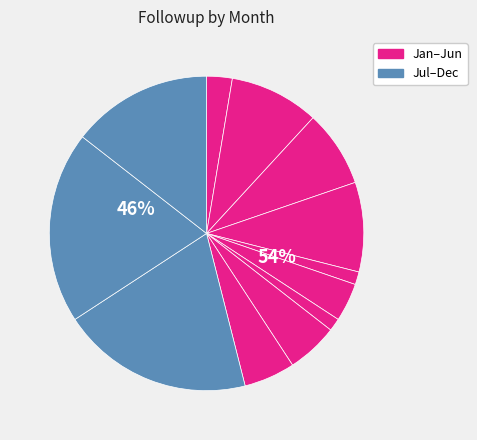

Is it true that Feb is 1% of the pie?

False